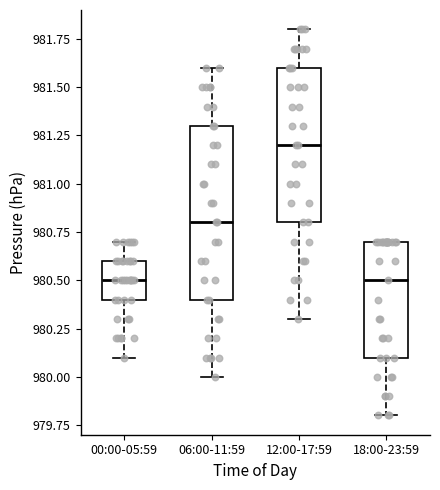

Reading left to right, transcribe this box plot: for each box, give where its median line is, the range the box spans, and where its two whiskers end, as read against the y-axis. The values are not printed on the chart, so give them approximately, as read against the axis.

00:00-05:59: median 980.5, box 980.4 to 980.6, whiskers 980.1 to 980.7
06:00-11:59: median 980.8, box 980.4 to 981.3, whiskers 980.0 to 981.6
12:00-17:59: median 981.2, box 980.8 to 981.6, whiskers 980.3 to 981.8
18:00-23:59: median 980.5, box 980.1 to 980.7, whiskers 979.8 to 980.7